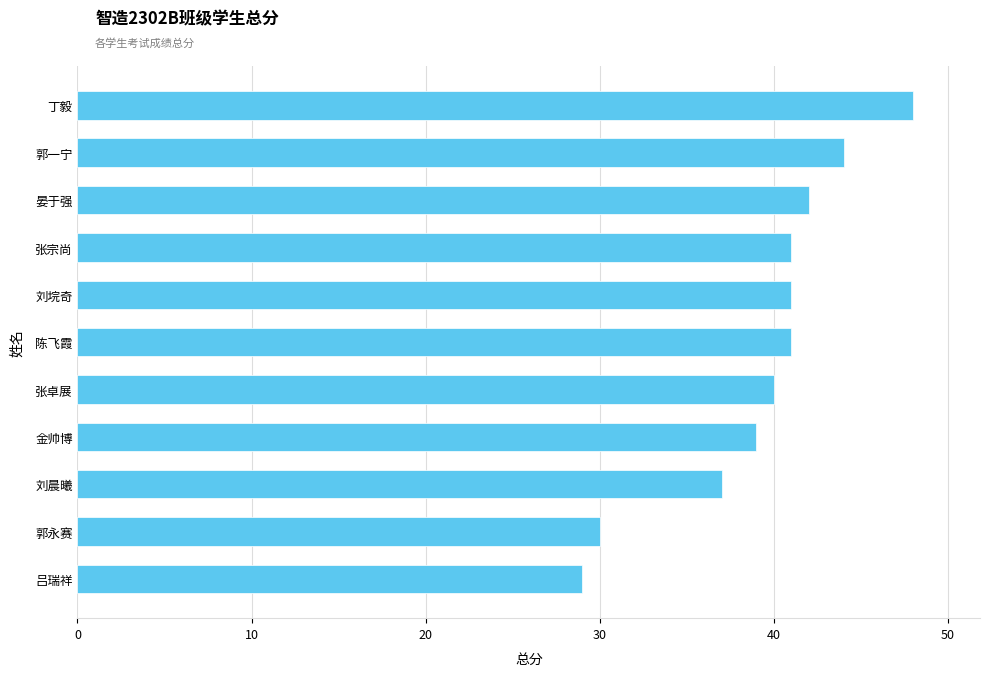

What is the sum of the values at 刘晨曦 and 张宗尚?

78